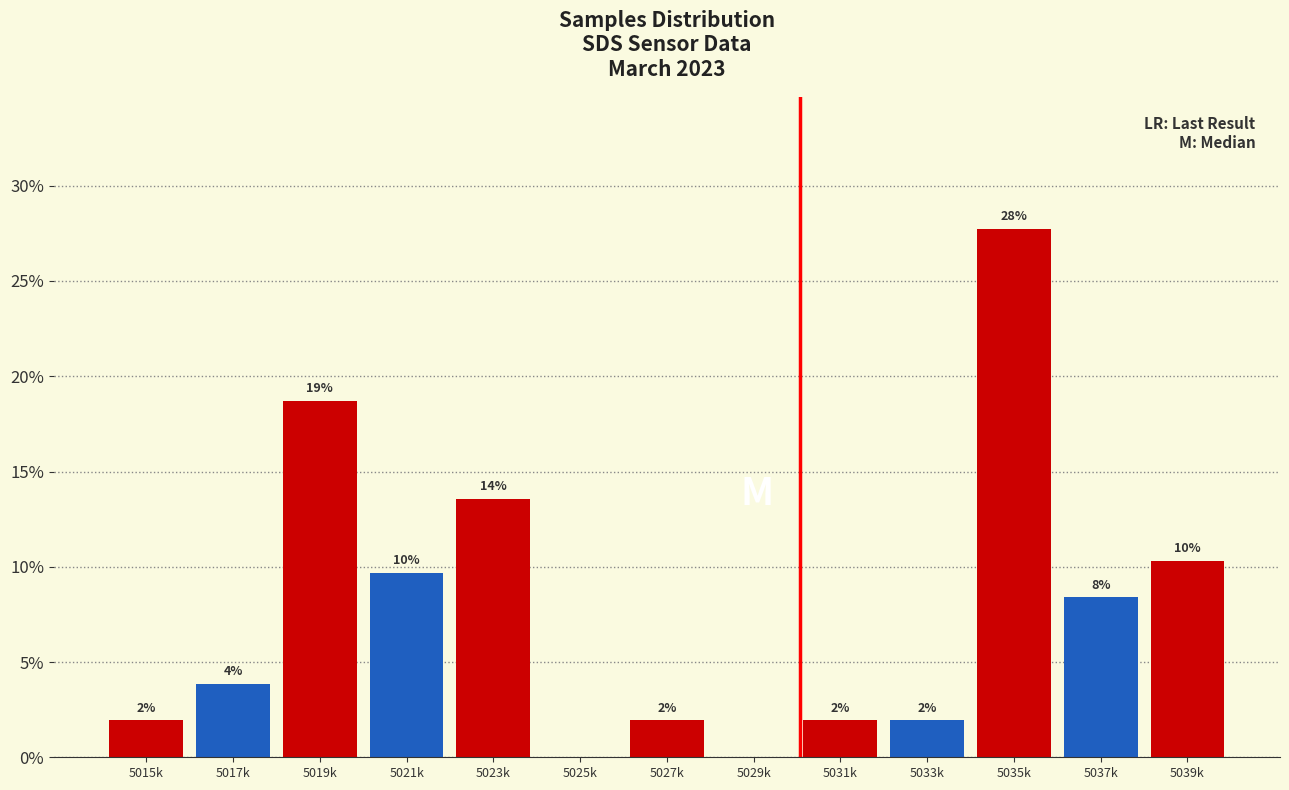

Are the bars horizontal?

No